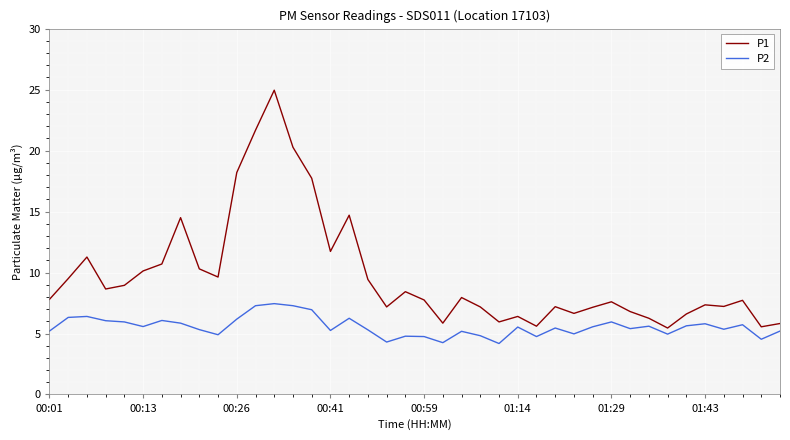

What is the average value of the P1 series?

9.7